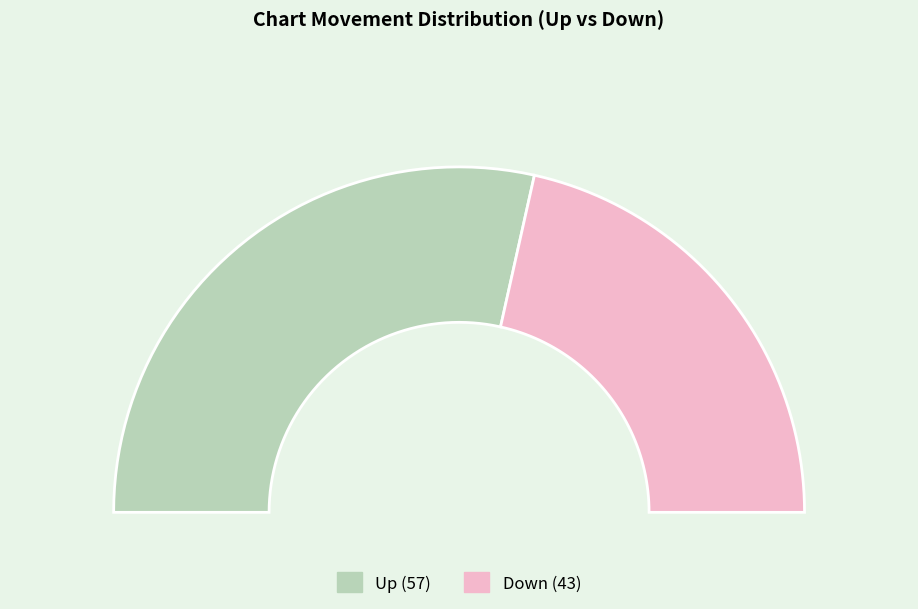

To the nearest percent, what is the difference between the largest and smallest slice percentages?

14%